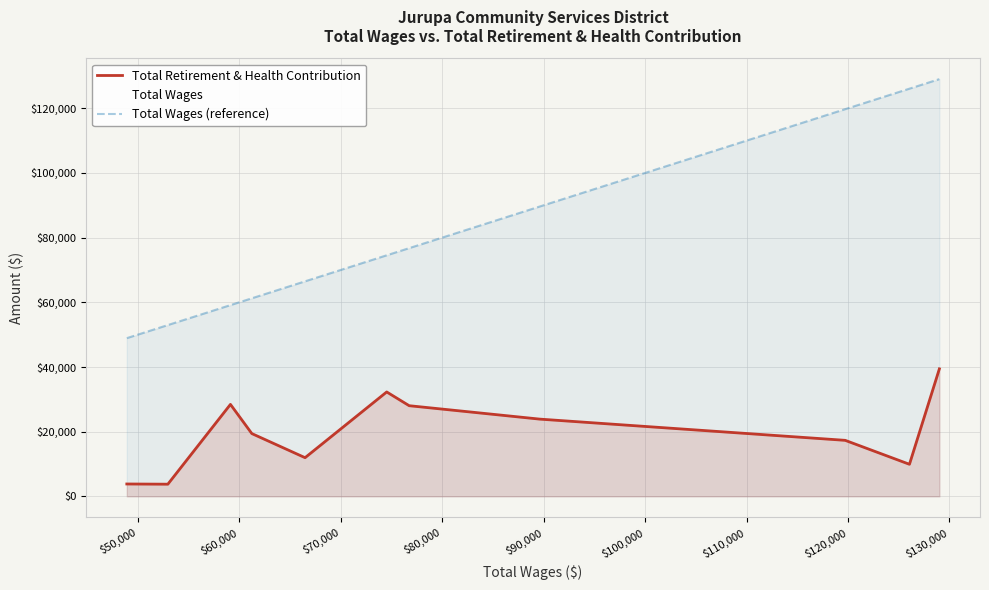

The Total Retirement & Health Contribution series shows 17741 at Administrative Assistant. True or false?

False